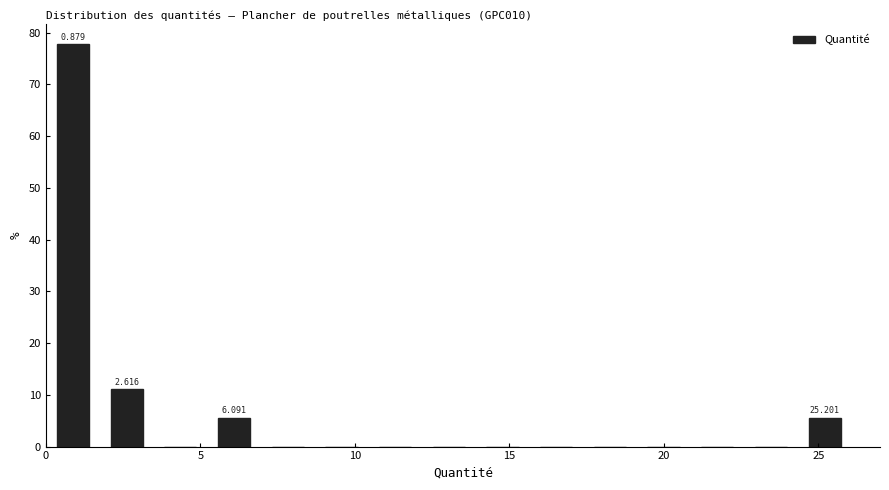

Read against the x-axis, roughly where is the centre of the tallest bar?

1.0